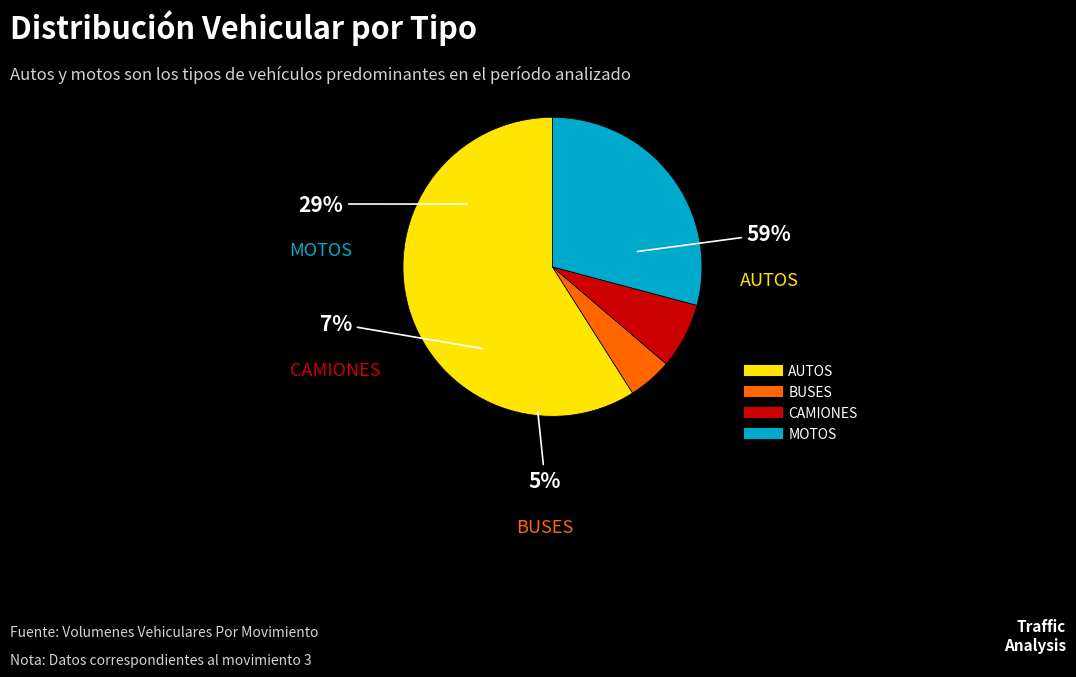

What is the largest slice in the pie chart?

AUTOS